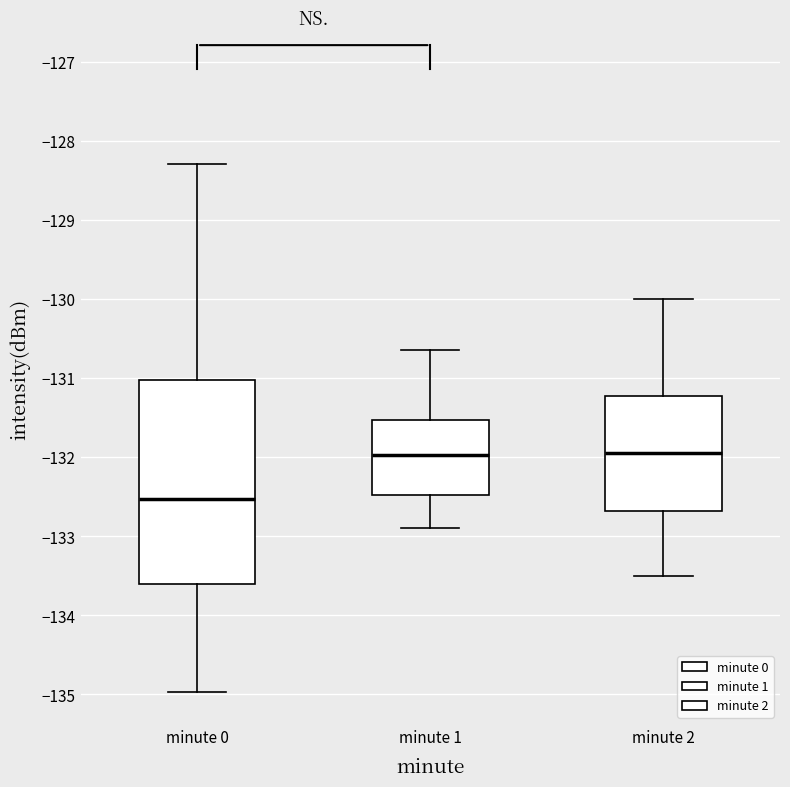

Which box is the tallest, from its lower edge to its upper edge?

minute 0